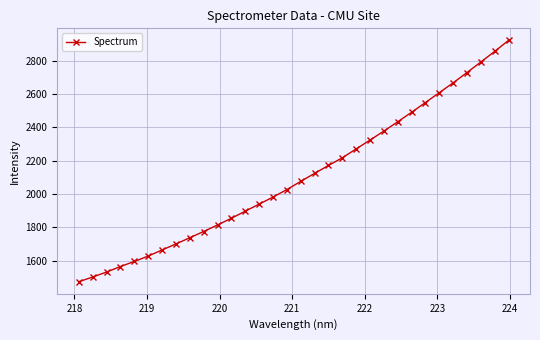

What is the difference between the maximum and second lowest values?

1417.5